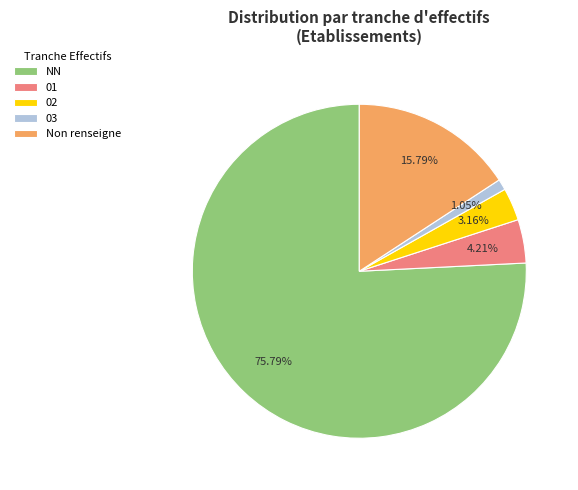

To the nearest percent, what is the difference between the largest and smallest slice percentages?

75%